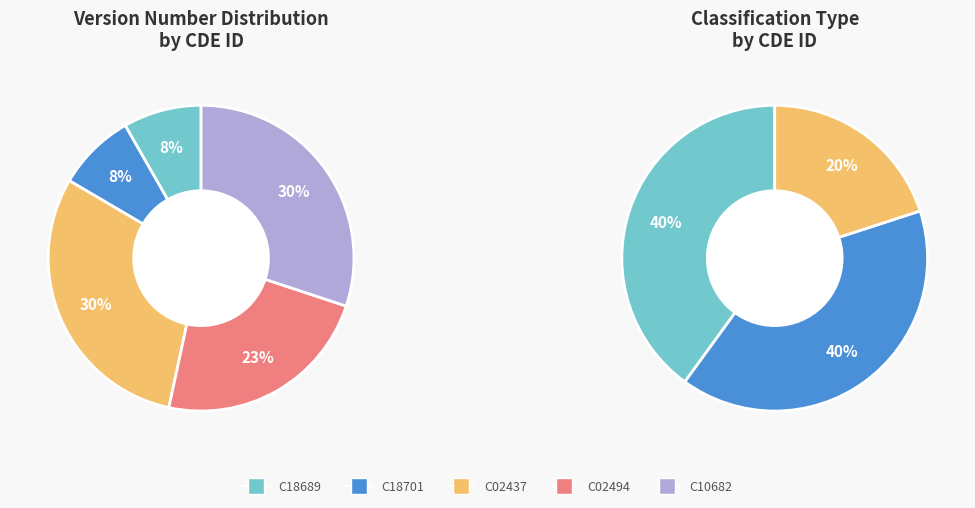

Which slice is the largest?

C02437